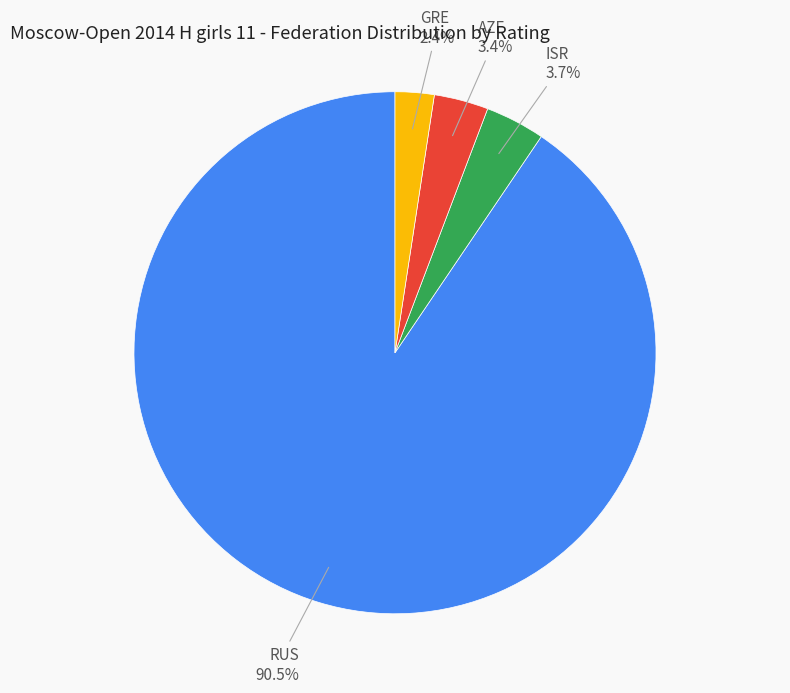

Is it true that RUS is 13% of the pie?

False